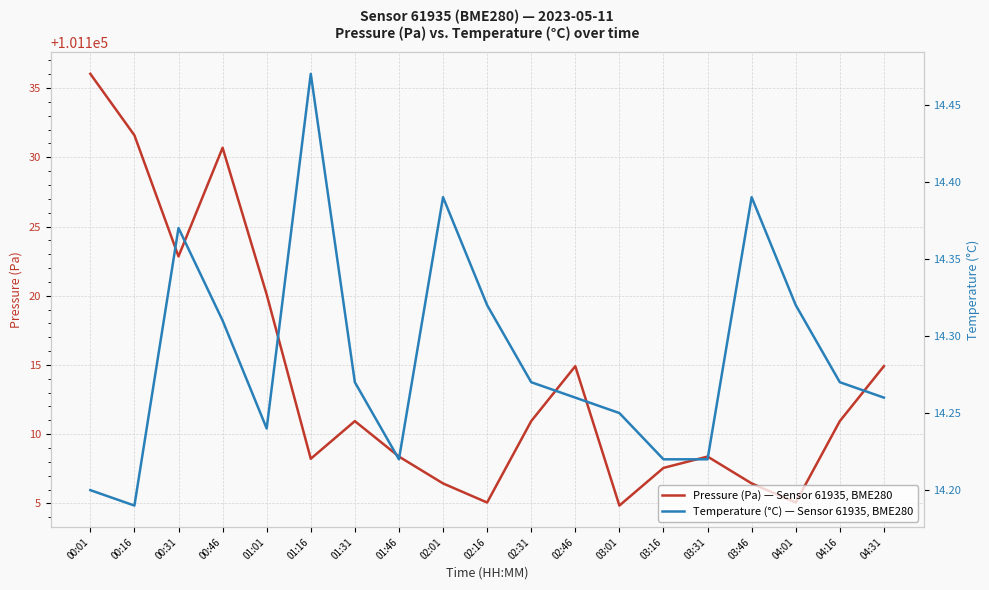

Reading right to left, what are all the values shown in this chart?

Pressure (Pa) — Sensor 61935, BME280: 101114.9	101110.9	101105.1	101106.4	101108.4	101107.6	101104.8	101114.9	101110.9	101105.1	101106.4	101108.4	101110.9	101108.2	101120.1	101130.7	101122.8	101131.6	101136.0
Temperature (°C) — Sensor 61935, BME280: 14.3	14.3	14.3	14.4	14.2	14.2	14.2	14.3	14.3	14.3	14.4	14.2	14.3	14.5	14.2	14.3	14.4	14.2	14.2